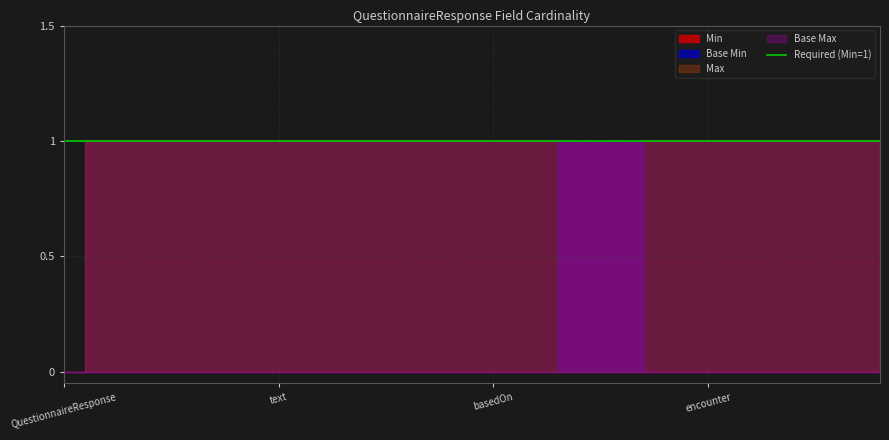

How many values in Base Min are above zero?

3